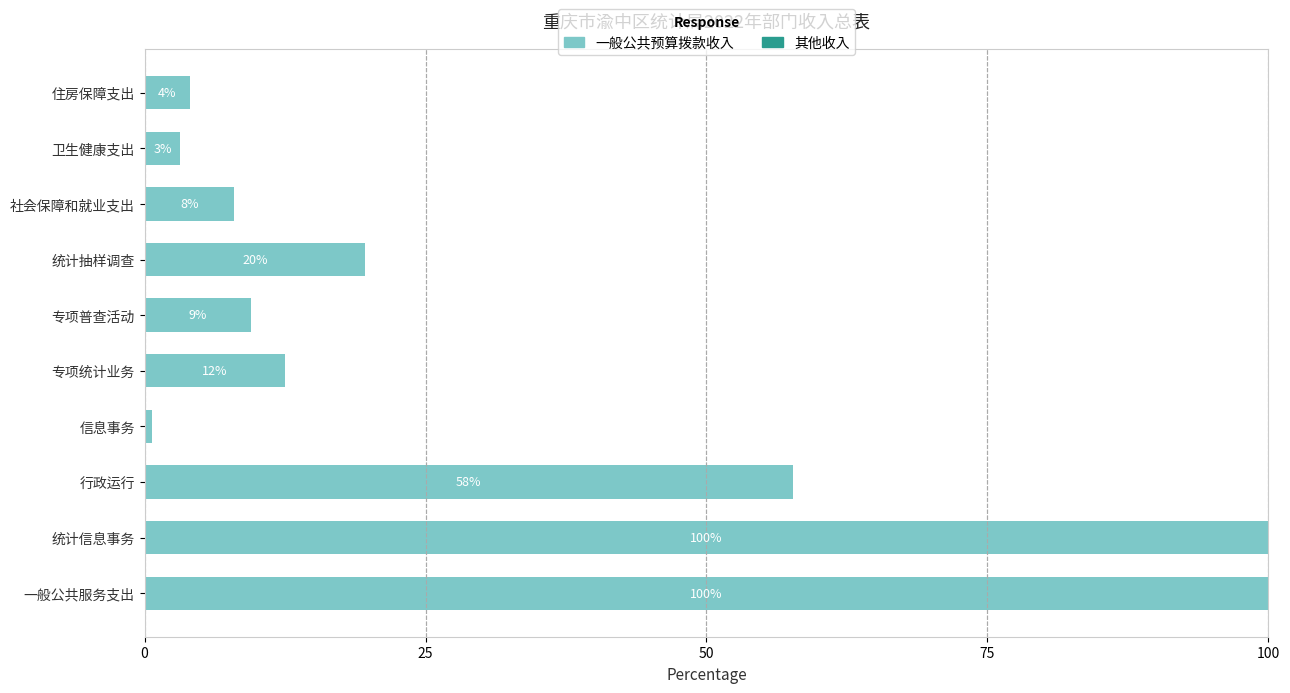

Does the chart contain any negative values?

No